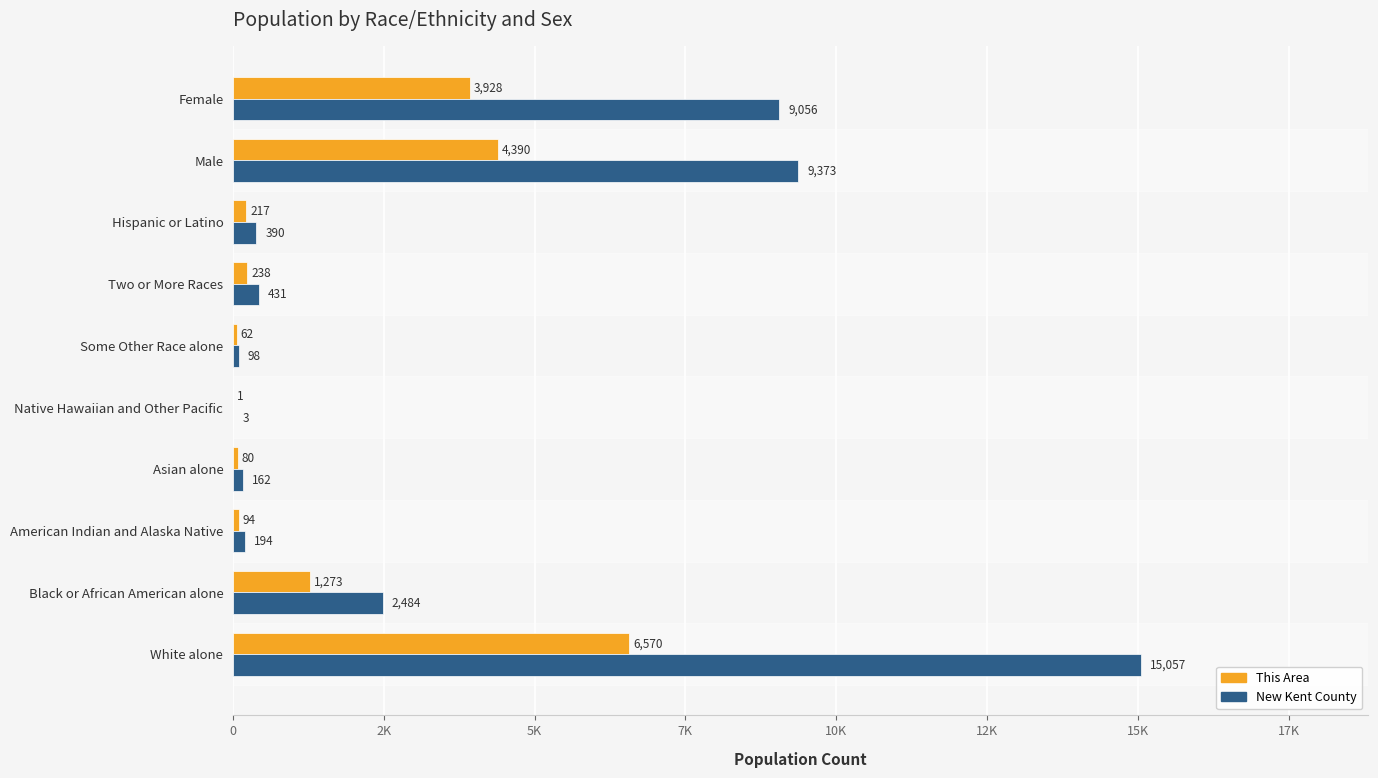

What are all the series names shown in the legend?

This Area, New Kent County